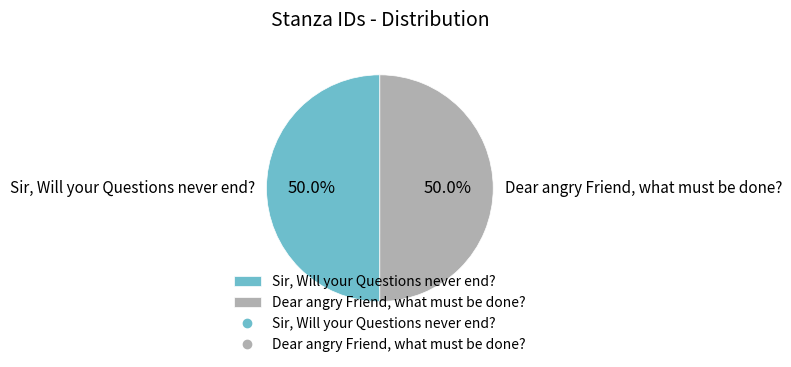

How much of the chart is everything except Dear angry Friend, what must be done??

50.0%